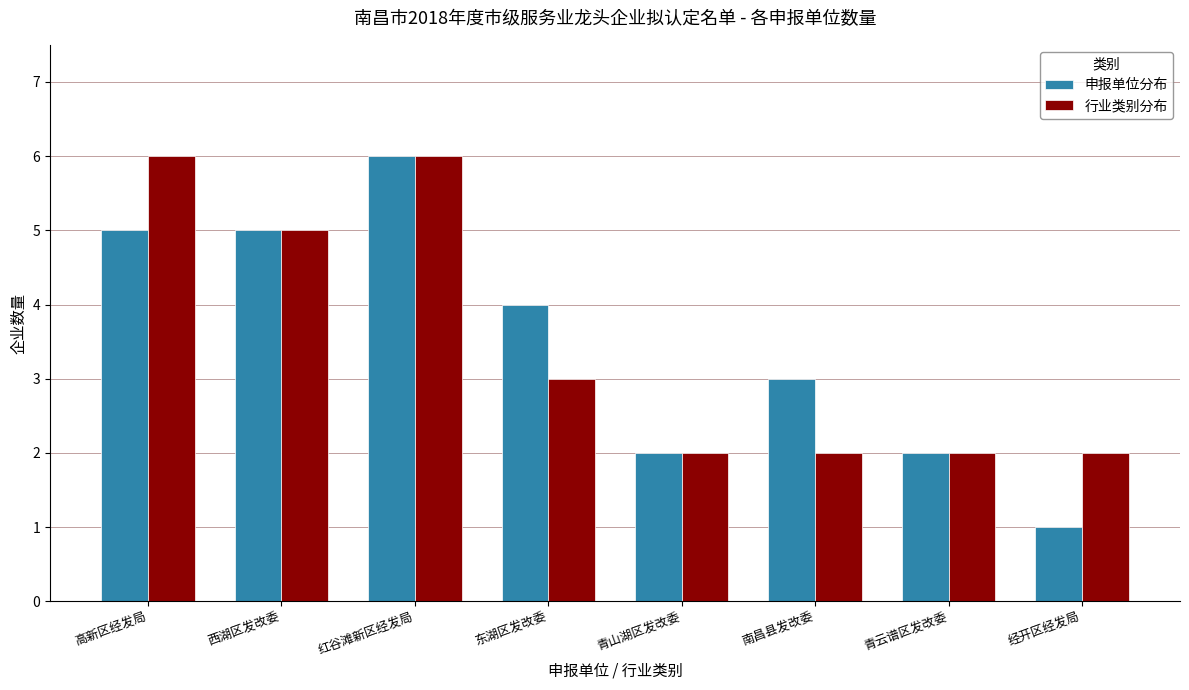

Is it true that 申报单位分布 equals 1 at 经开区经发局?

True